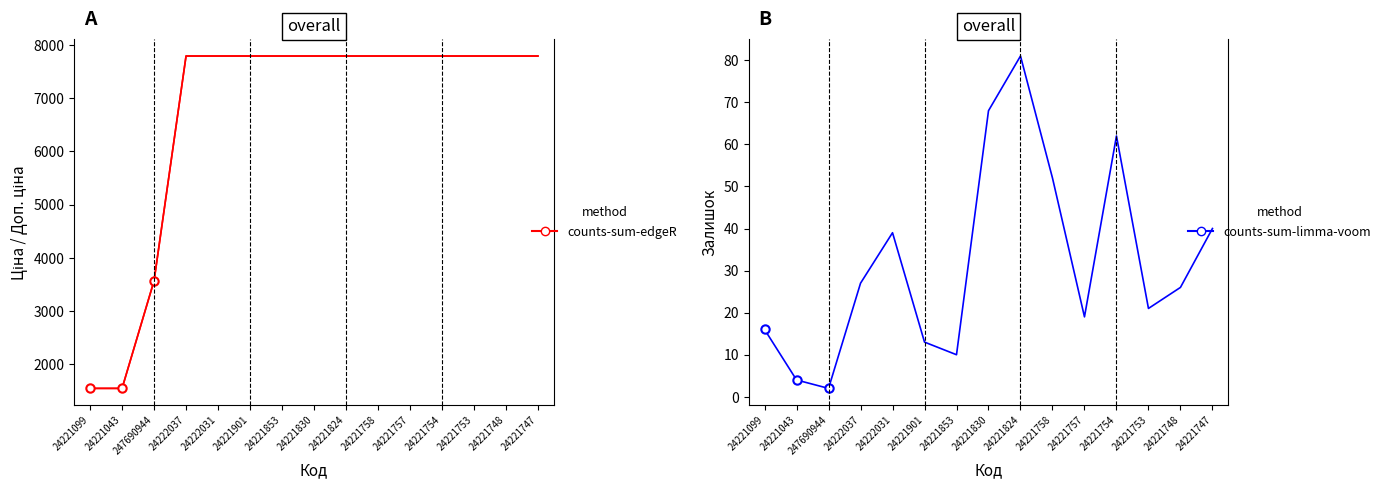

List the series in order of their peak value, highest first.

Ціна, Доп. ціна, Залишок